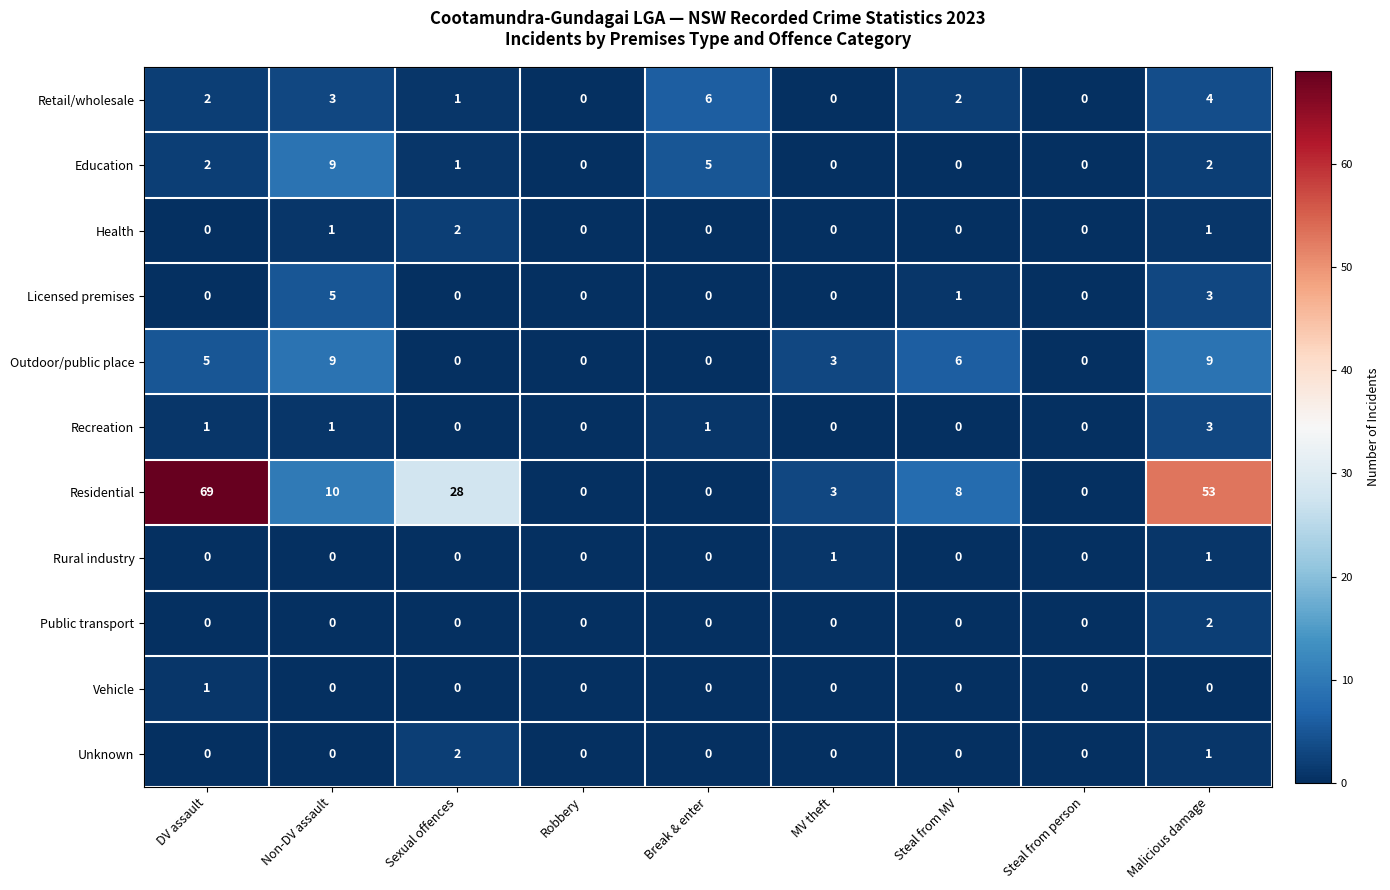

What is the spread (max minus min) of values at Malicious damage?

53